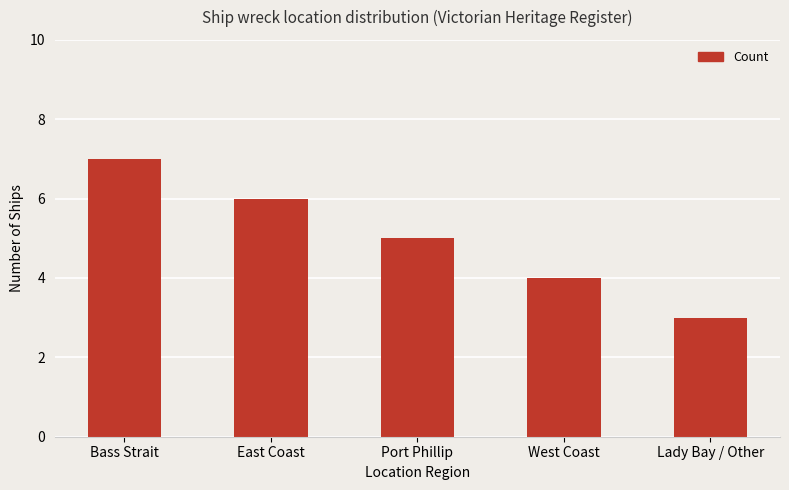

What is the smallest value displayed?

3